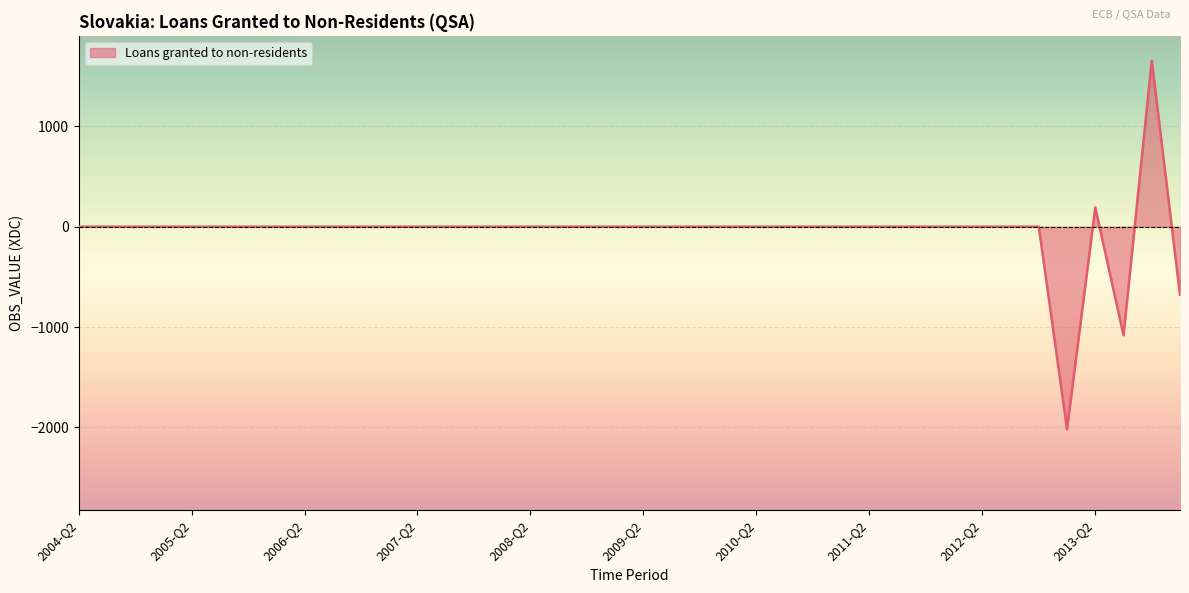

What is the greatest value displayed?

1653.9